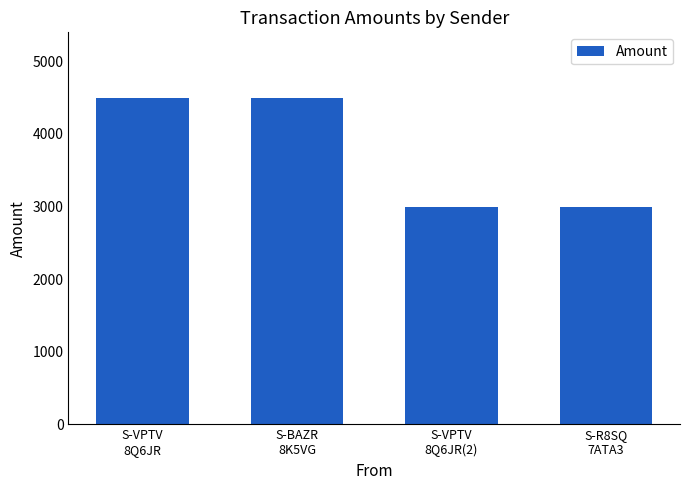

What is the minimum value shown in the chart?

2988